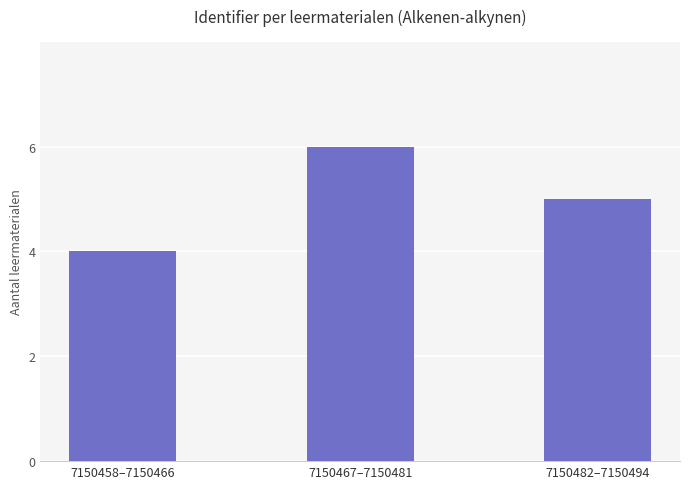

What is the greatest value displayed?

6